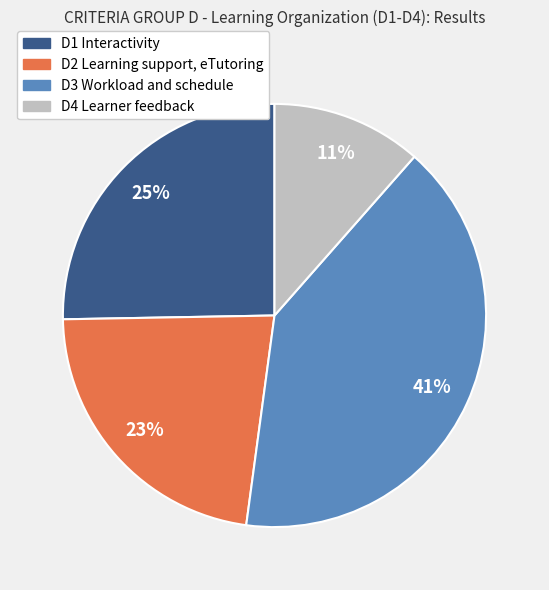

Which category has the biggest portion of the pie?

D3 Workload and schedule